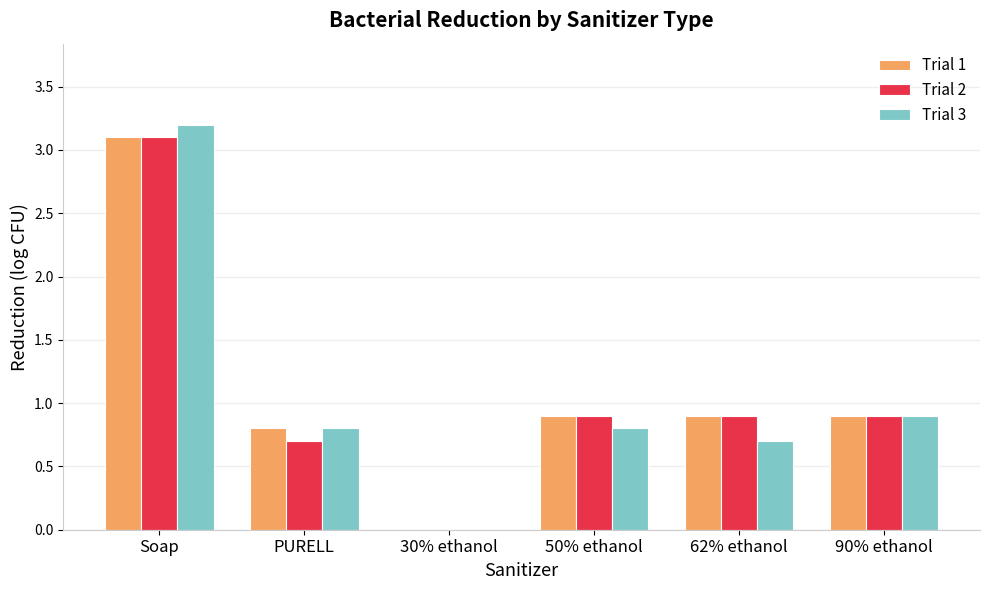

Is it true that Trial 1 equals 0.5 at 50% ethanol?

False